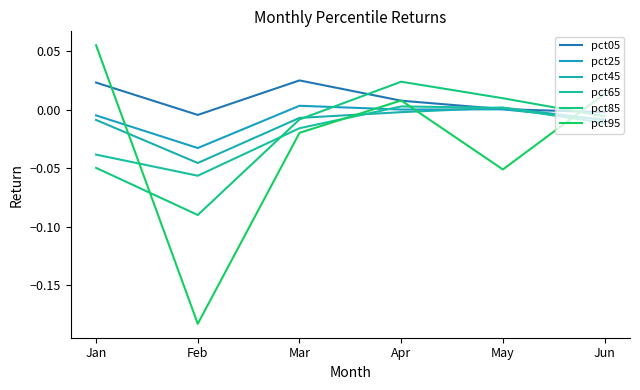

Is the value of pct45 at Jan greater than the value of pct25 at May?

No